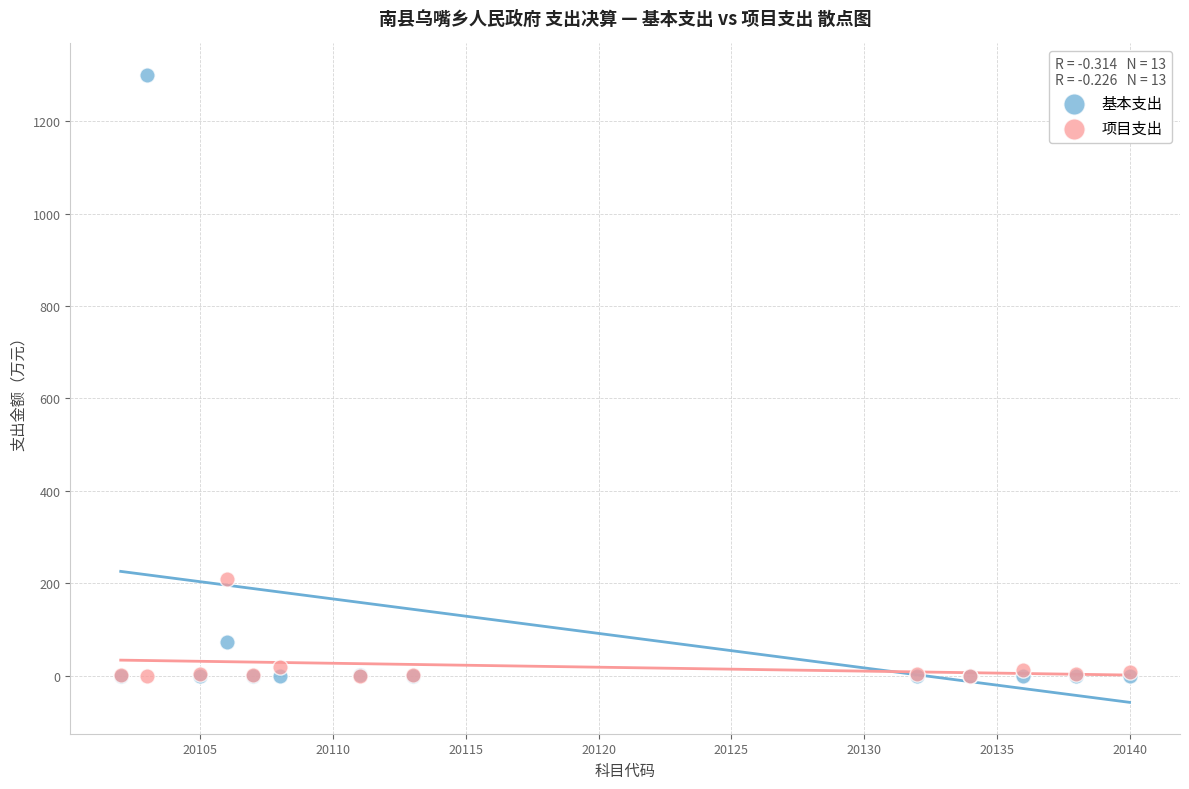

What are all the series names shown in the legend?

基本支出, 项目支出